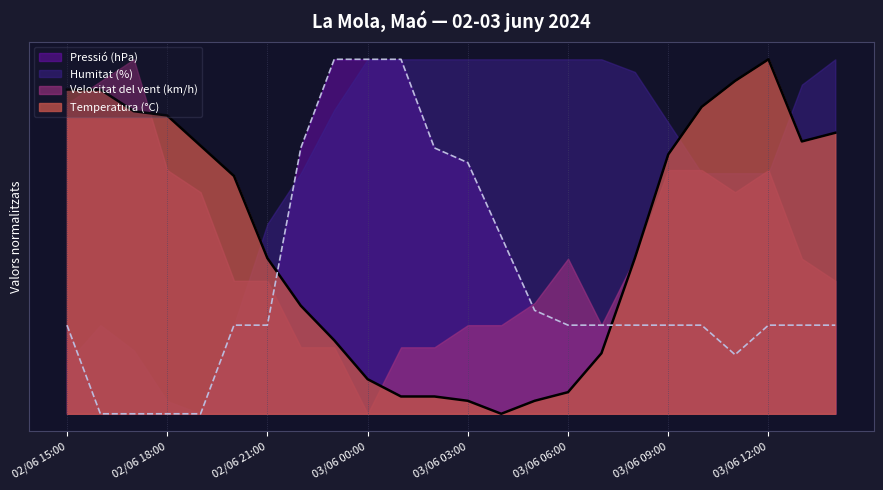

Between which two adjacent categories do Temperatura (°C) and Pressió (hPa) first intersect?

02/06 21:00 and 02/06 22:00